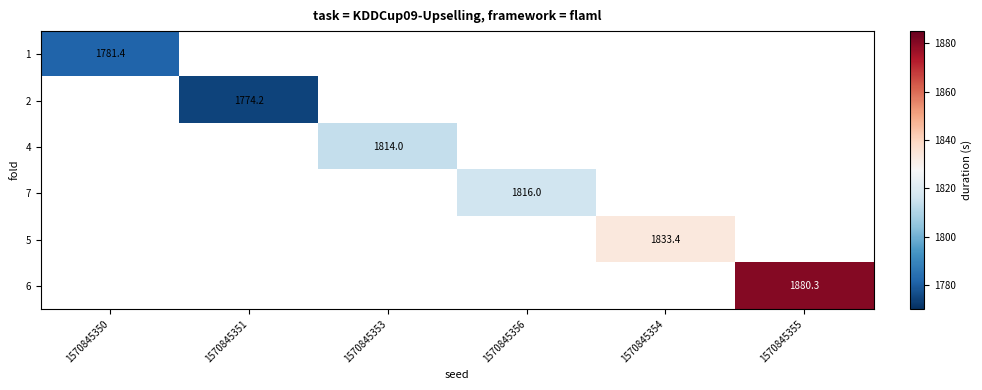

Which category has the highest value across all series?

1570845355